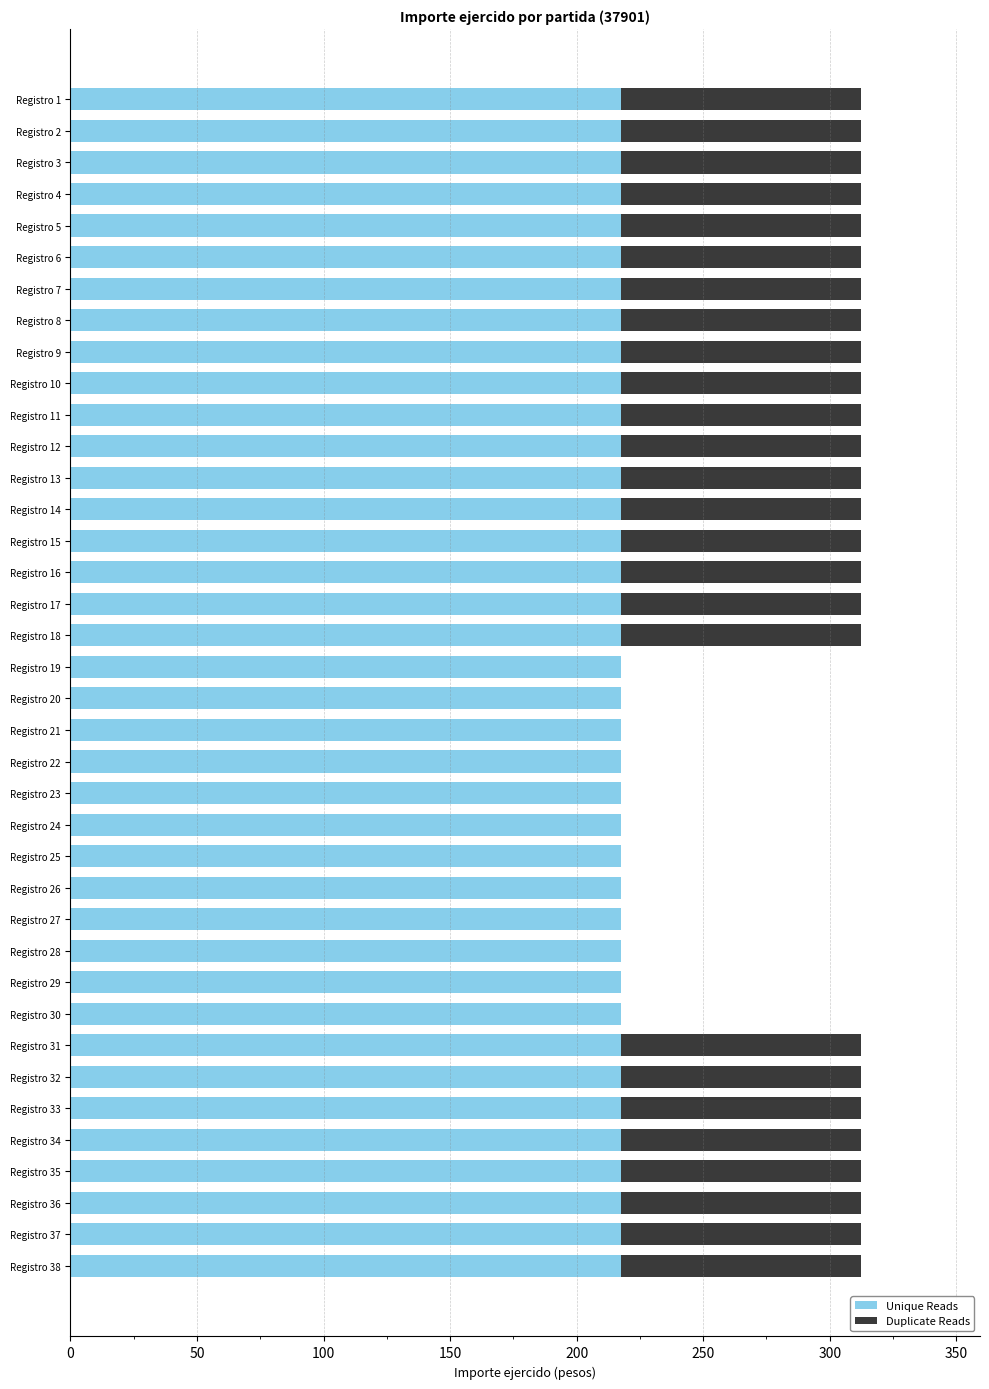

Is it true that Unique Reads equals 390.1 at Registro 32?

False